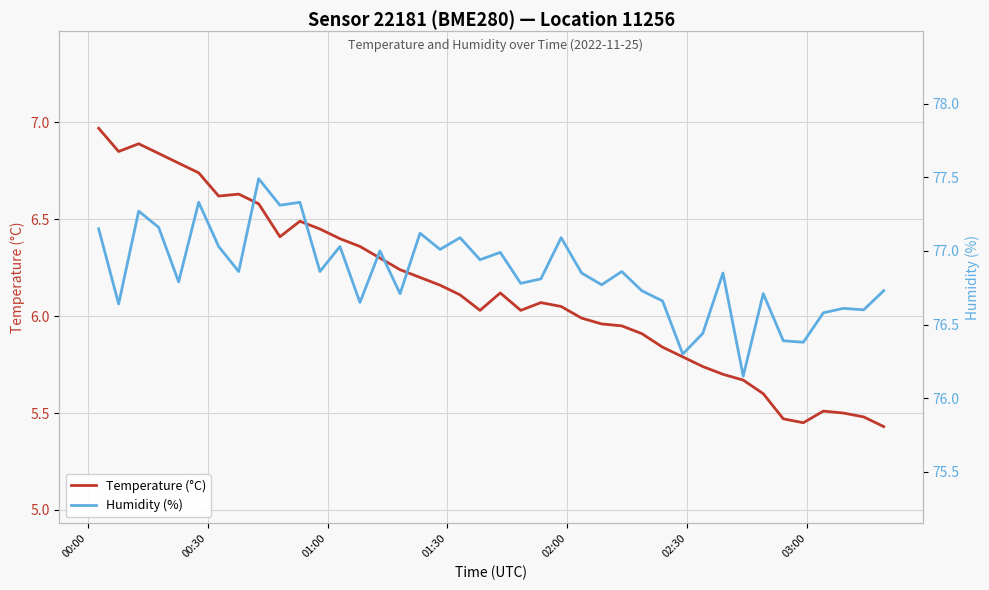

At how many categories does at least one series exceed 41?

40